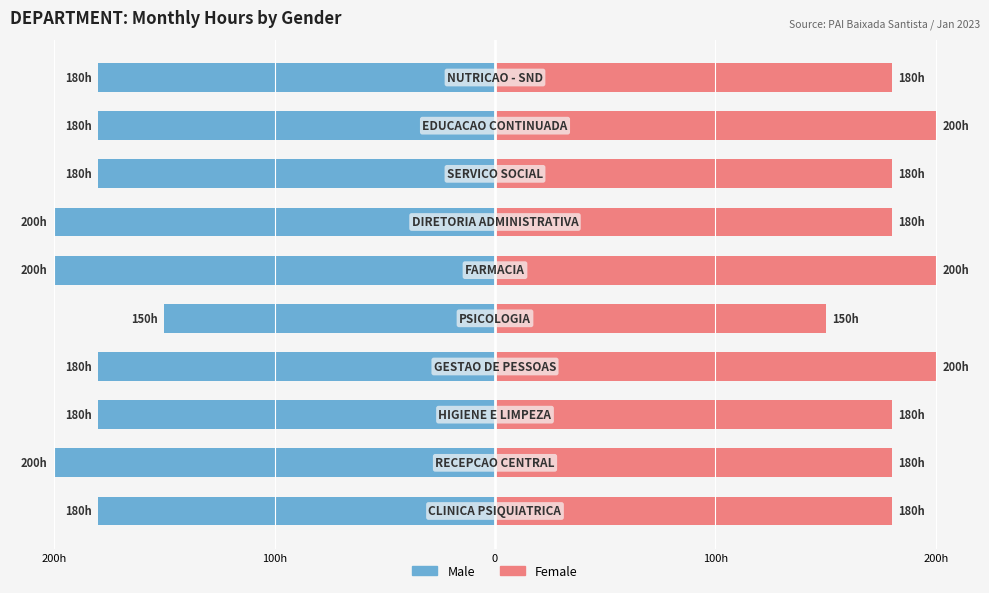

The value of Male at 200h is -28. True or false?

False